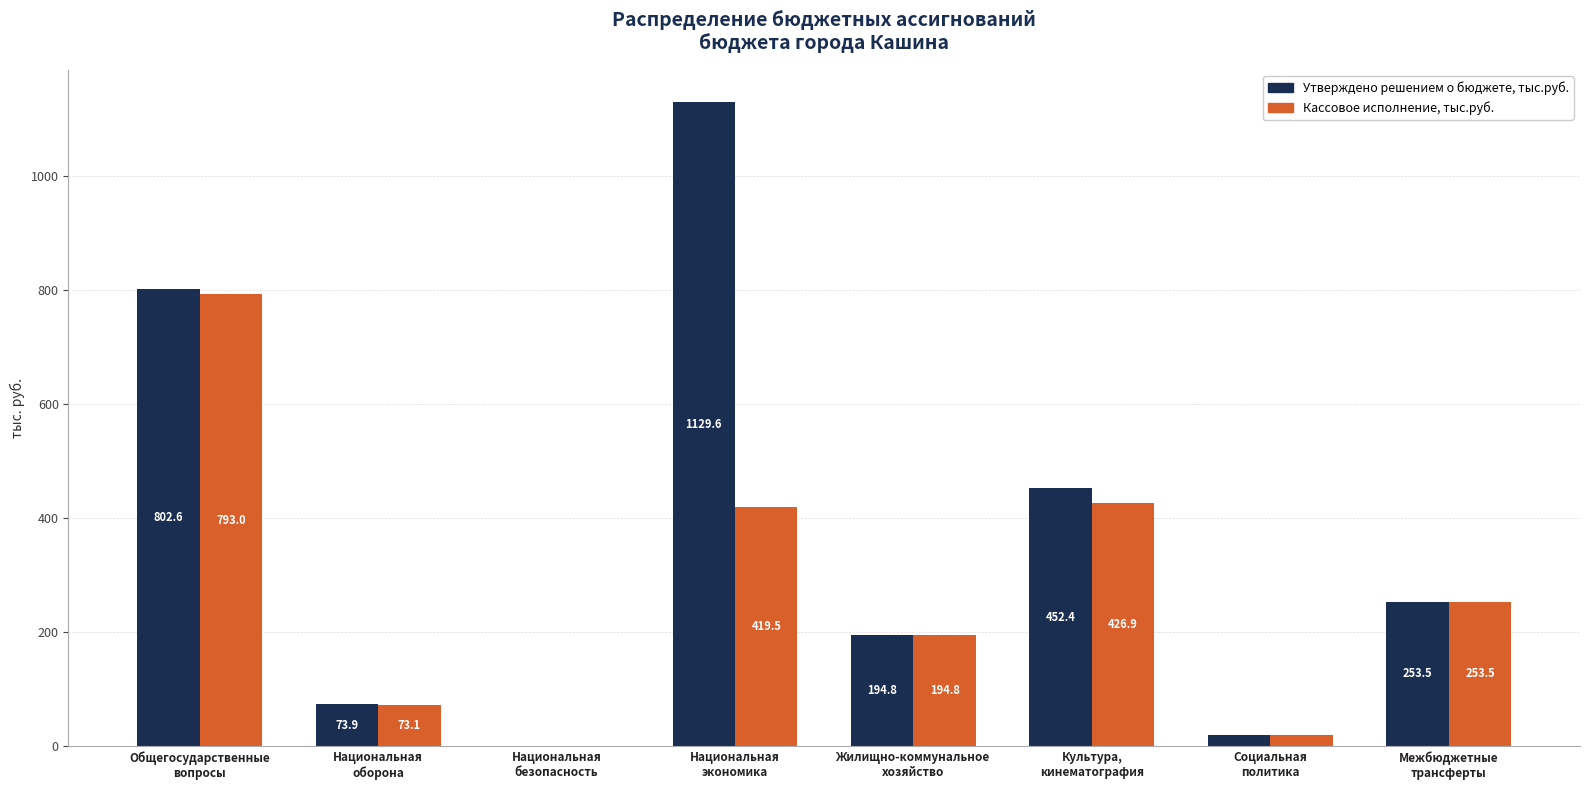

Which series has the largest total across all categories?

Утверждено решением о бюджете, тыс.руб.